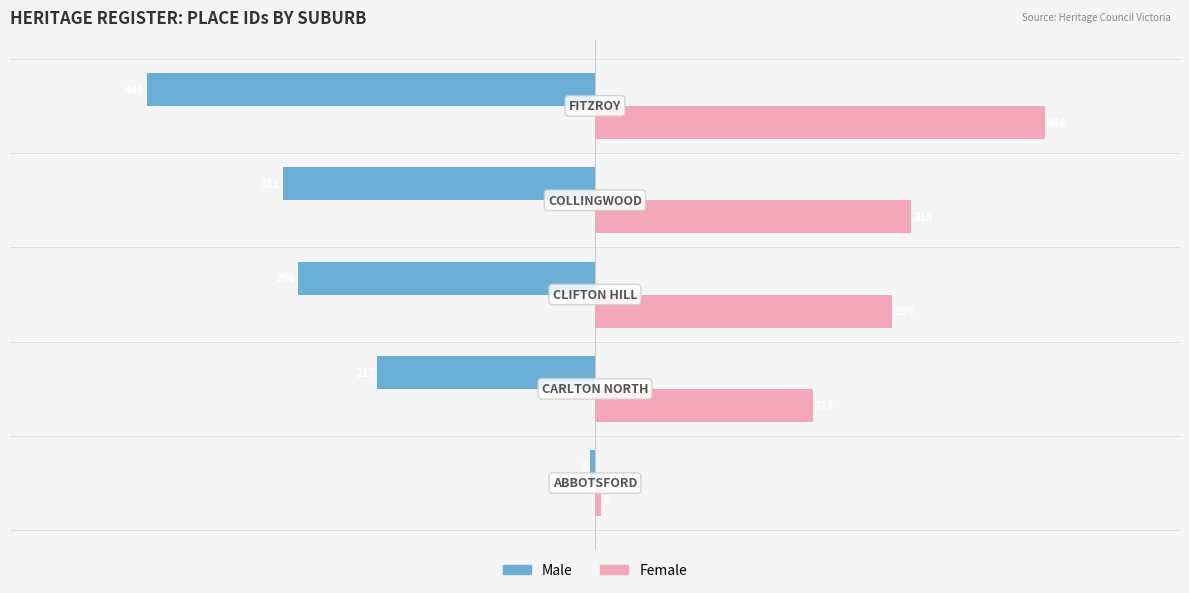

What is the average value of the Male series?

-255